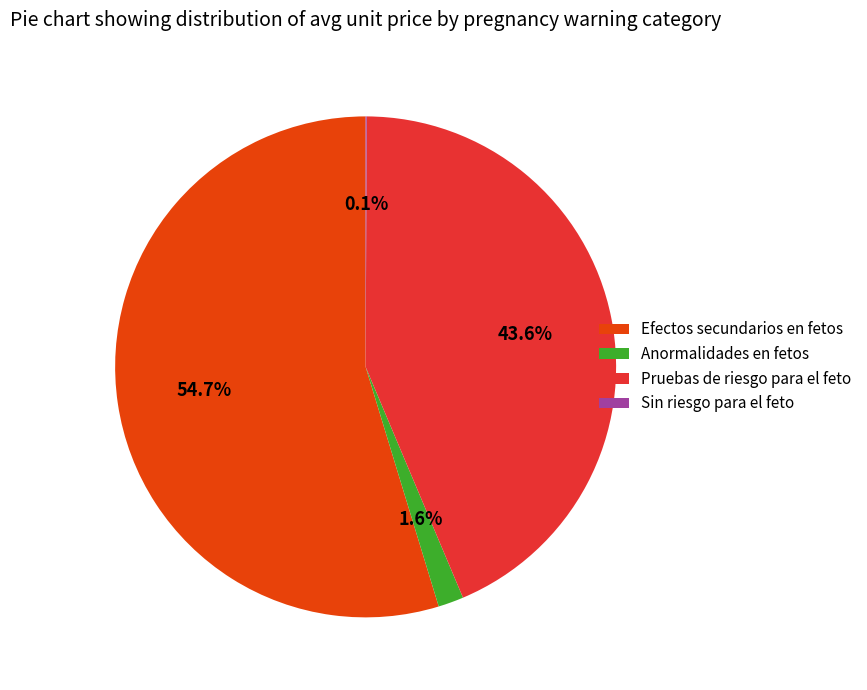

Combined, do Anormalidades en fetos and Pruebas de riesgo para el feto account for over 50%?

No